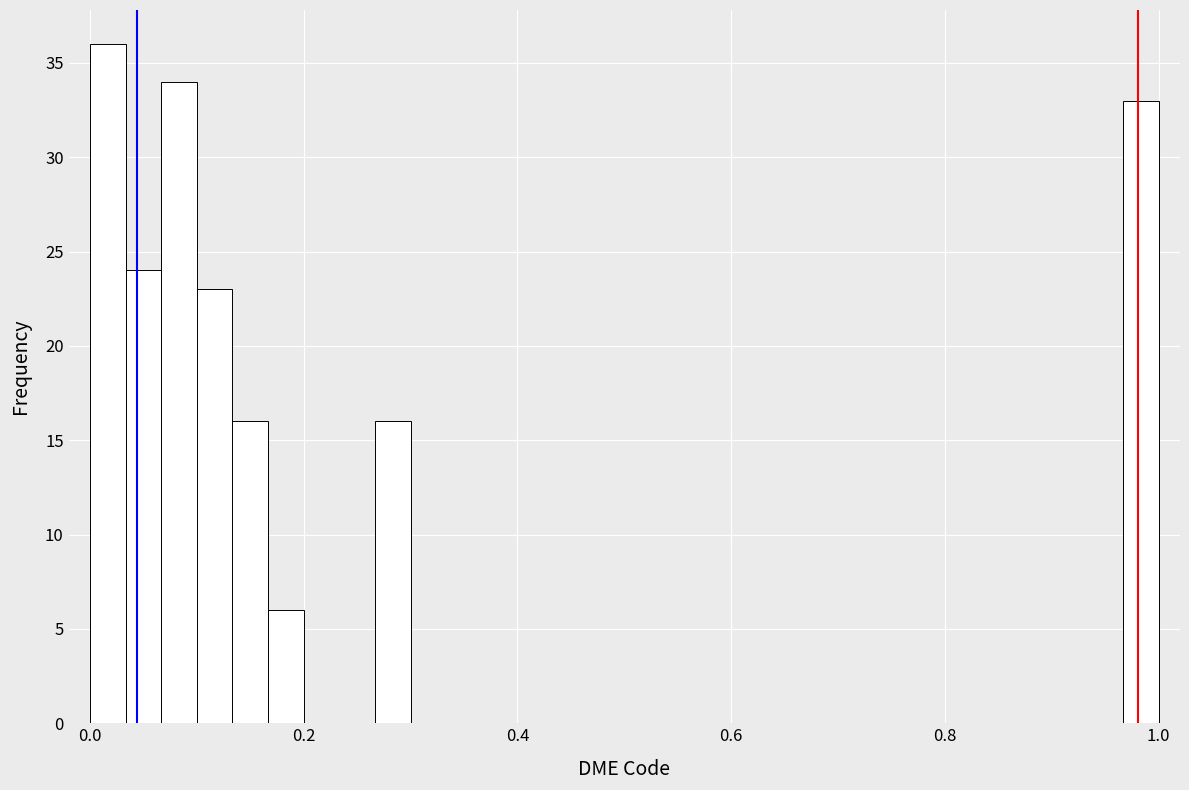

Read against the x-axis, roughly where is the centre of the tallest bar?

0.02